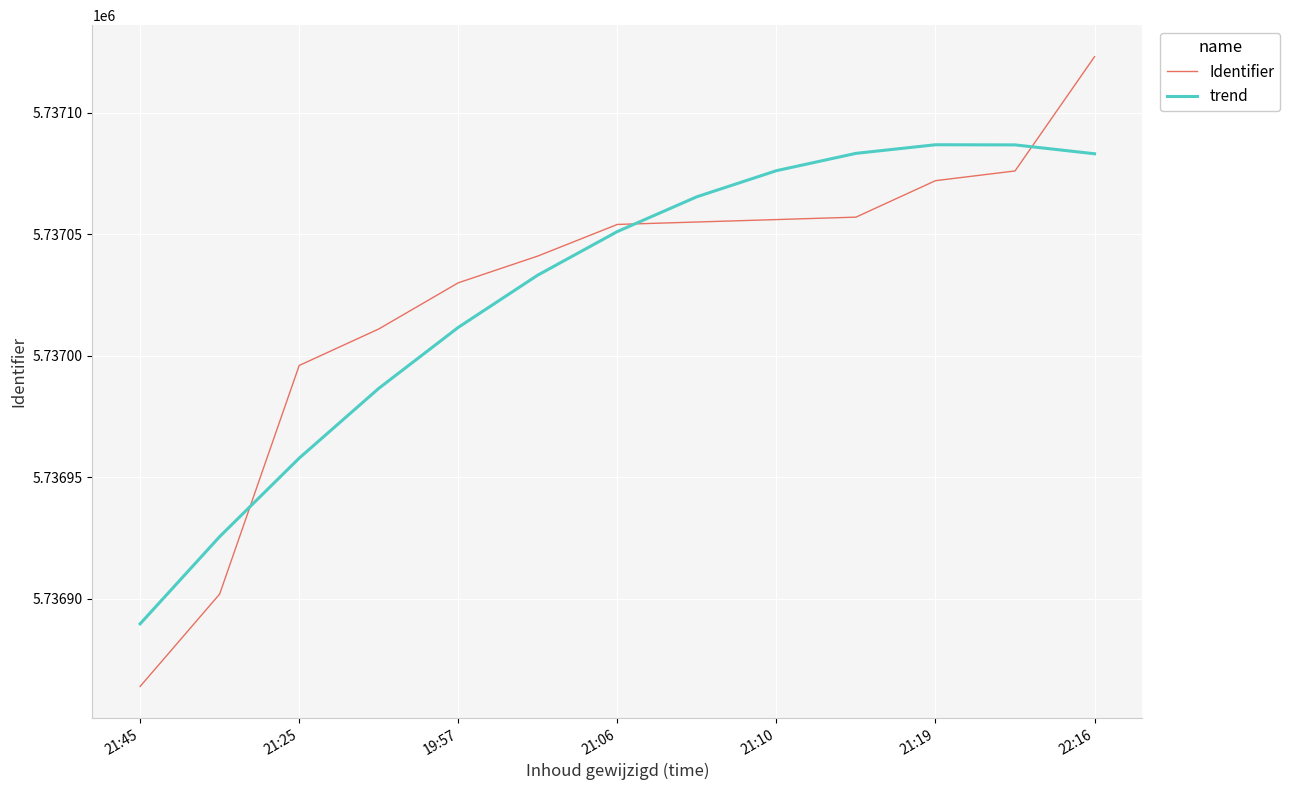

Rank the series by their maximum value, from lowest to highest.

trend, Identifier